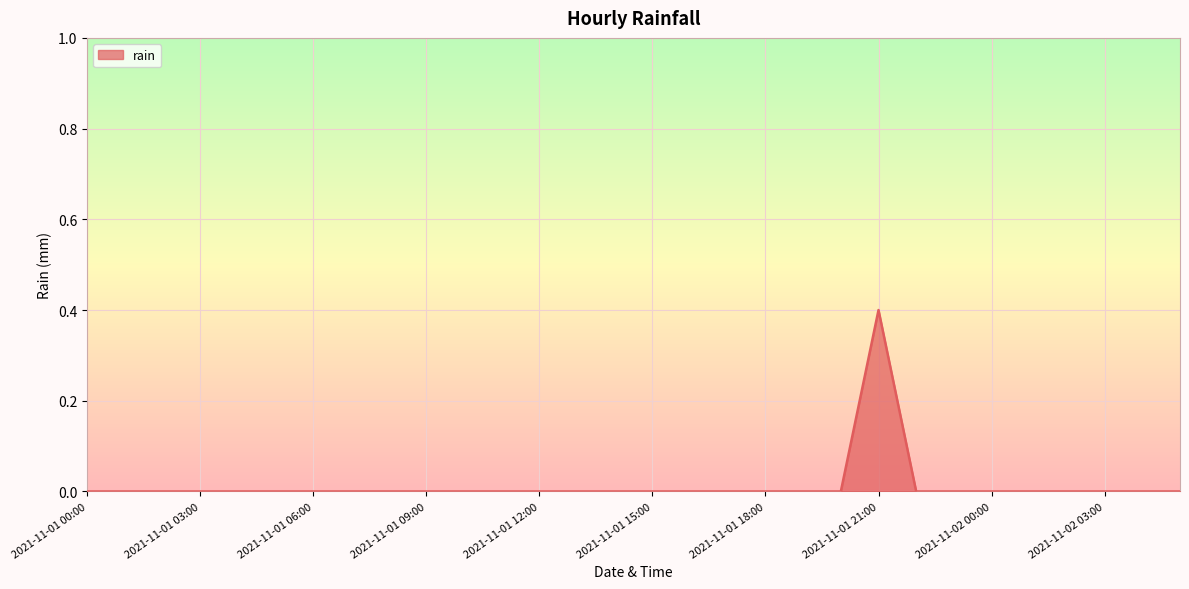

What is the difference between the maximum and minimum values?

0.4